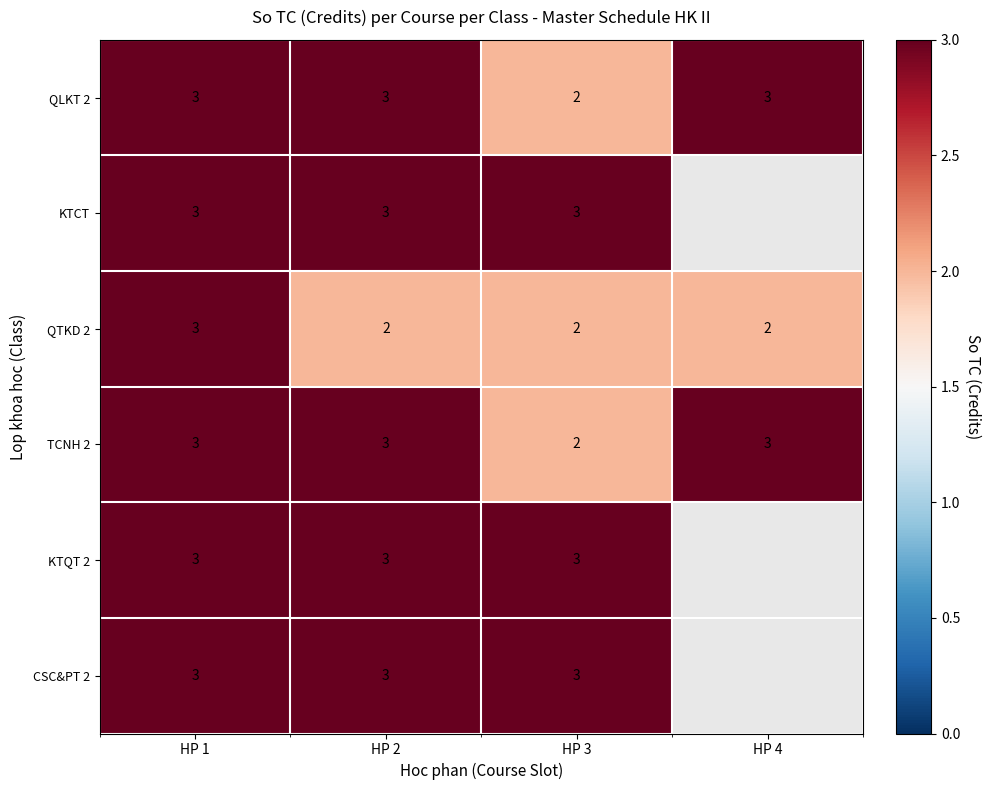

Between HP 4 and HP 3, which is larger?

HP 4